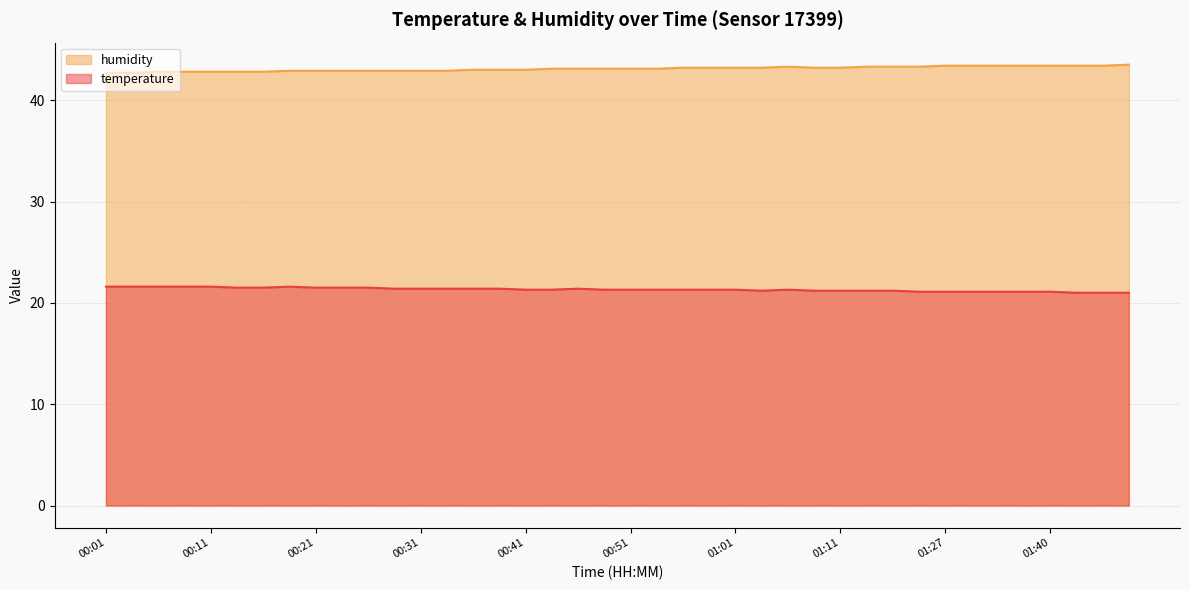

What is the approximate value of humidity at 00:14?

42.8